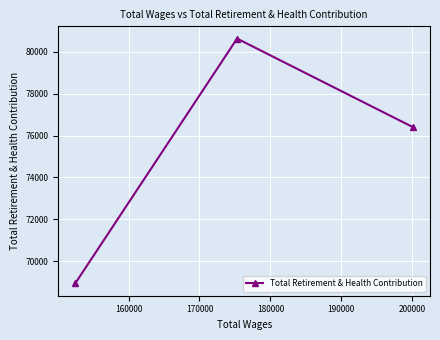

What is the sum of all values?

225970